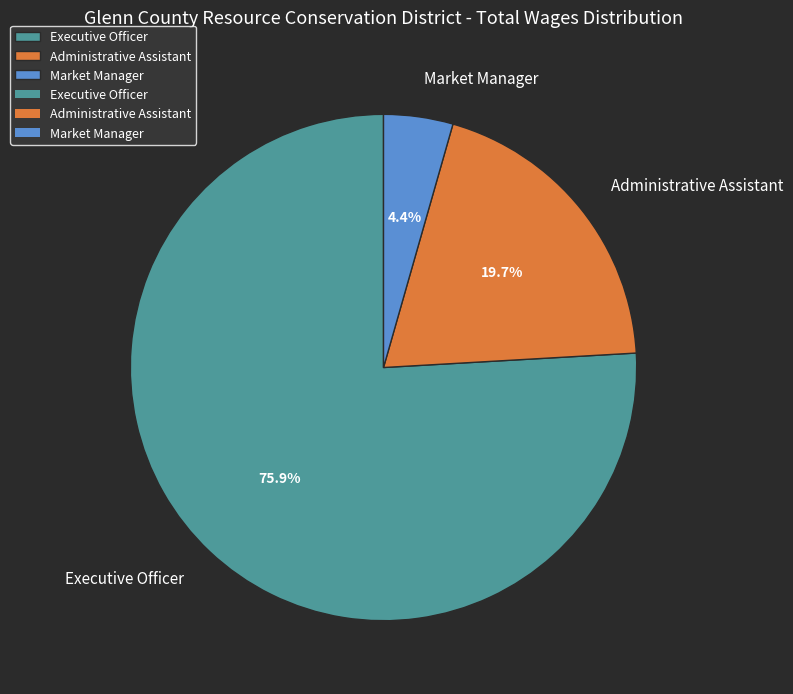

Which slice is the largest?

Executive Officer